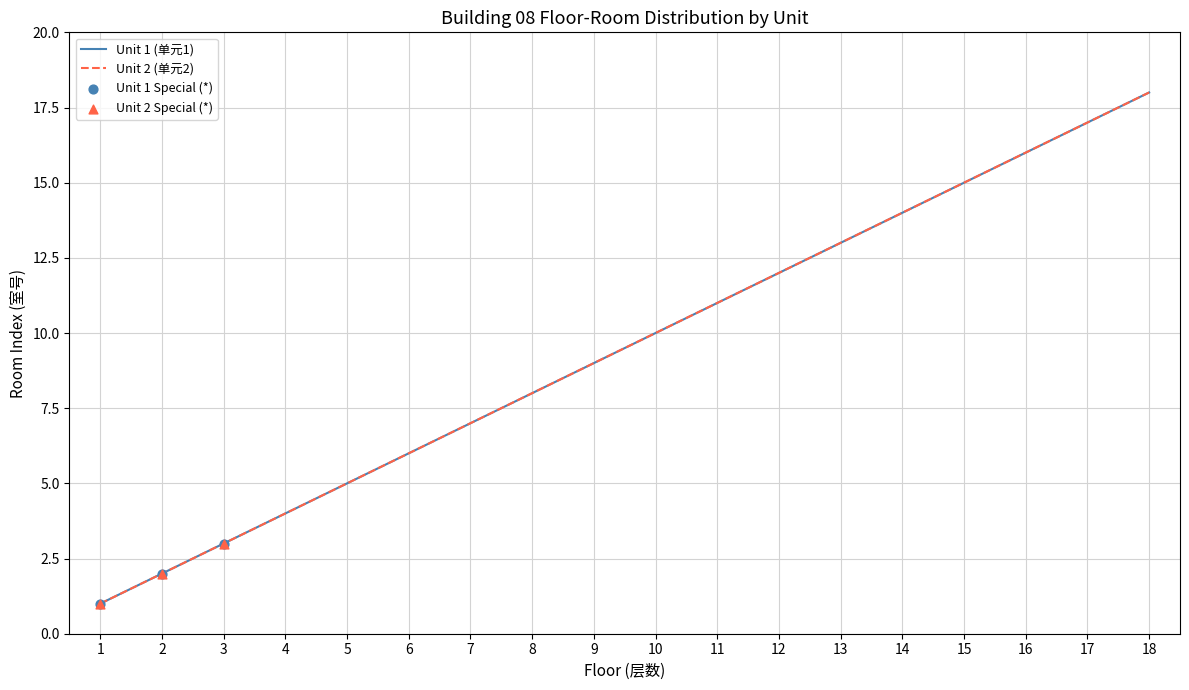

What is the total value across all series at 14?

28